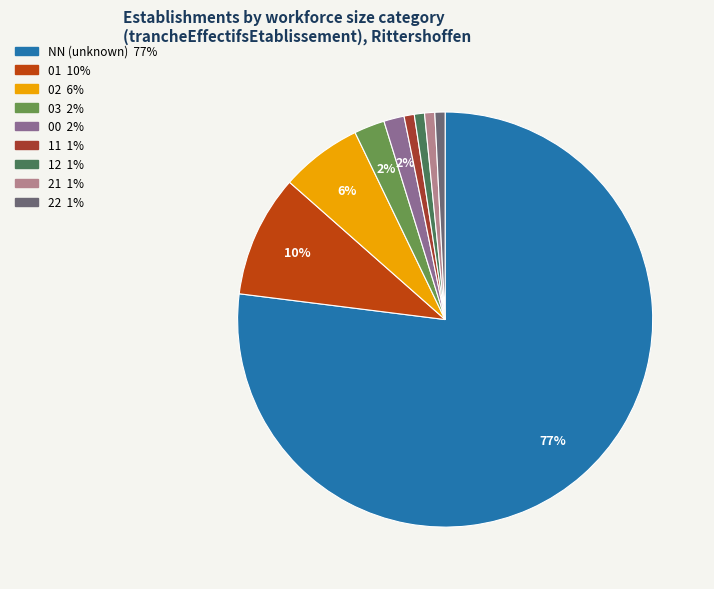

How many slices are in this pie chart?

9